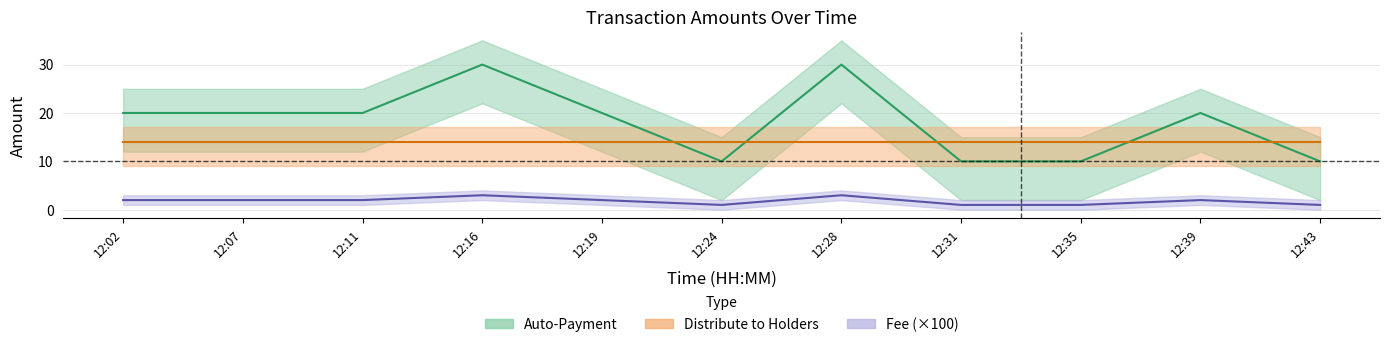

The value of Auto-Payment at 12:07 is 20. True or false?

True